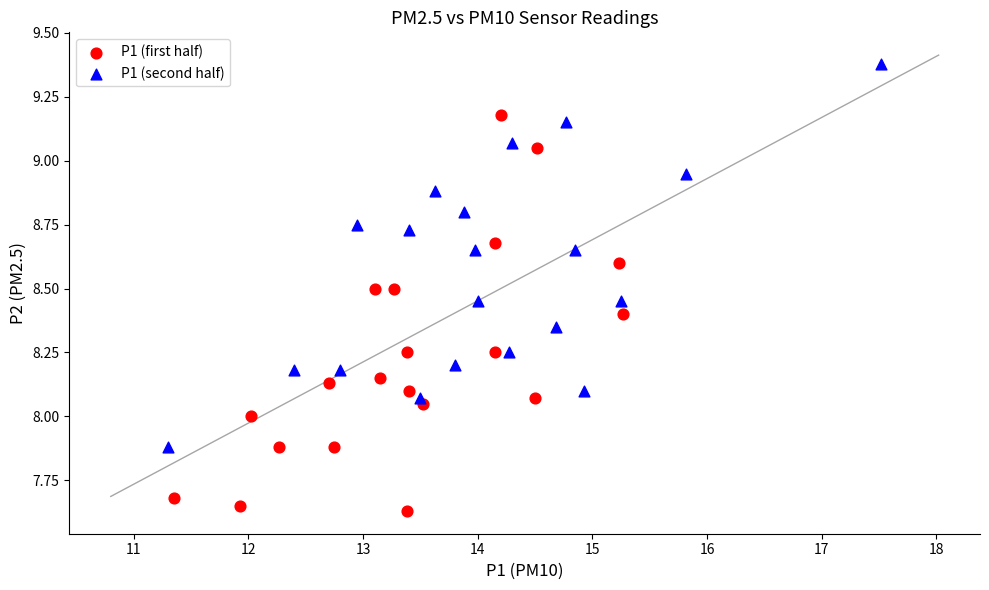

Which series contains the highest Y value?

P1 (second half)